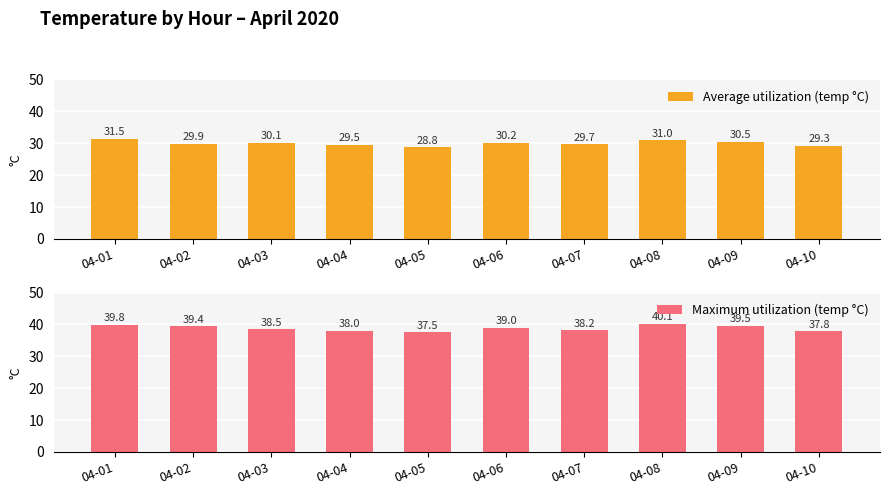

Which label corresponds to the largest value in the chart?

04-08